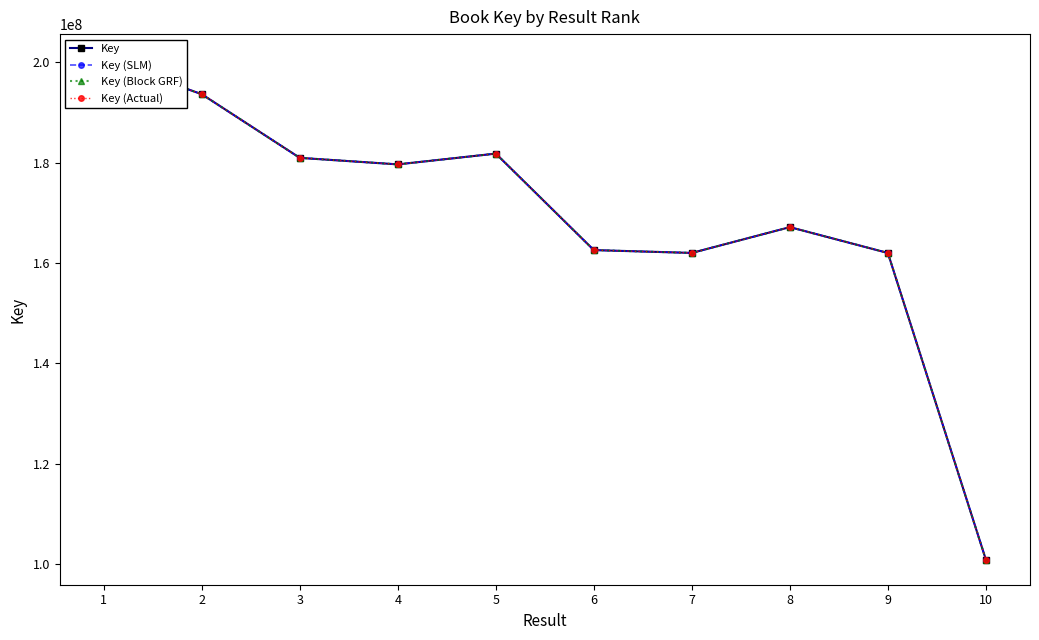

In Key (SLM), how many points are higher than both neighbors (excluding endpoints)?

2